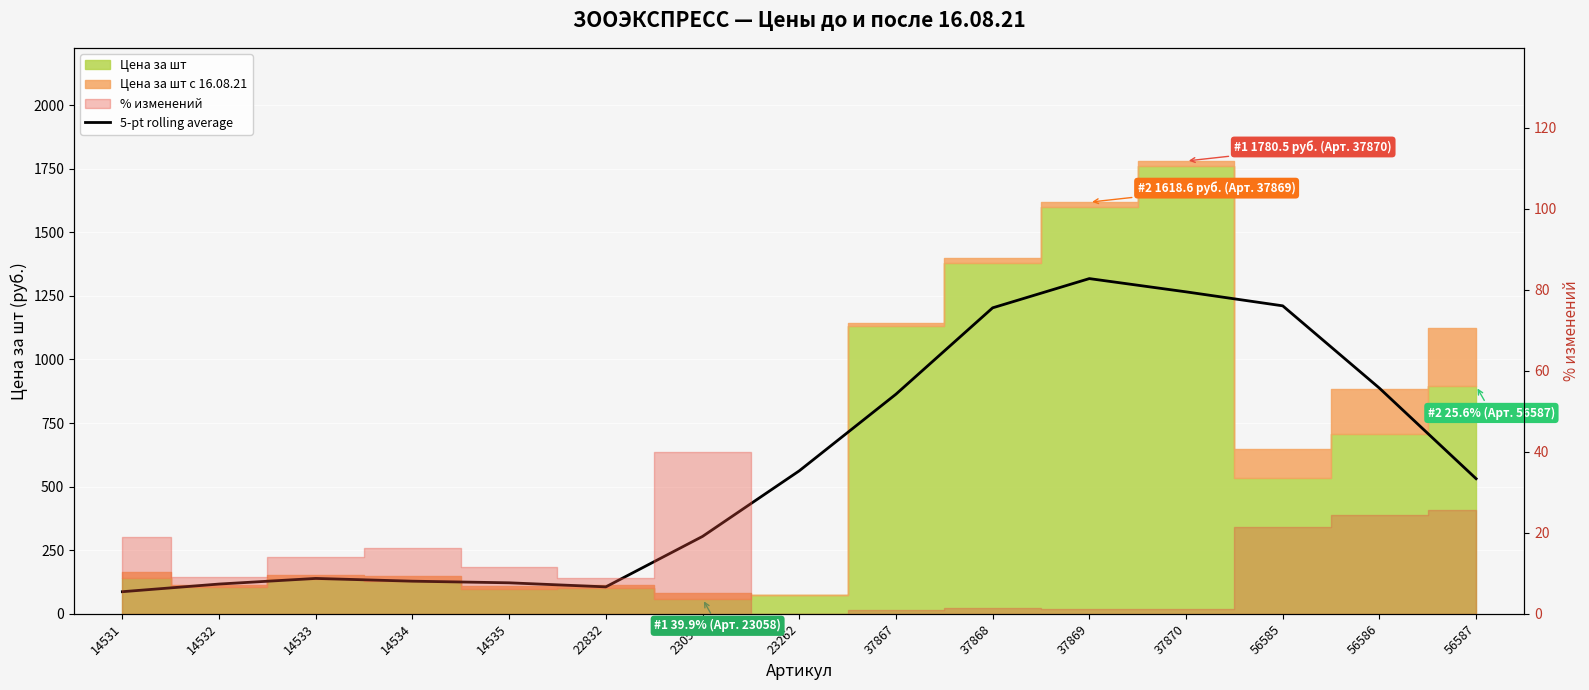

Between 37867 and 37868, which is larger?

37868